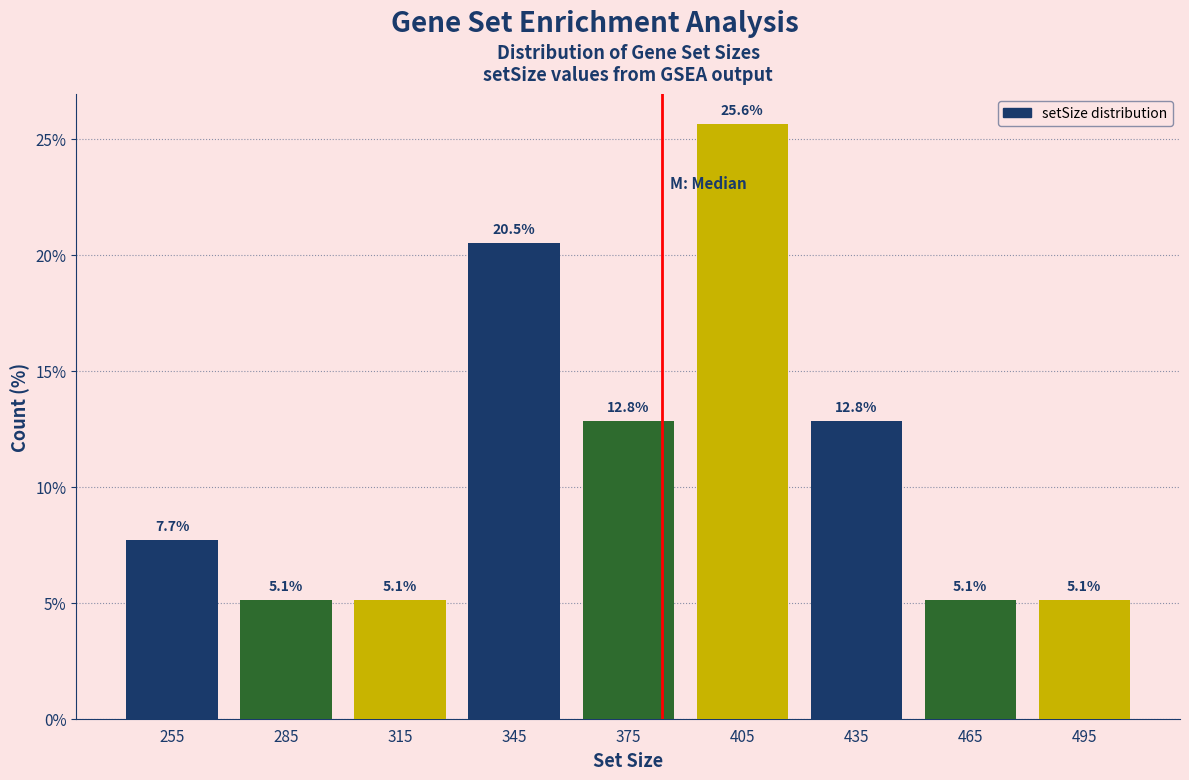

Reading left to right, list every bar in this chart as the range it spans on the x-axis followed by its height.

240 to 270: 7.7
270 to 300: 5.1
300 to 330: 5.1
330 to 360: 20.5
360 to 390: 12.8
390 to 420: 25.6
420 to 450: 12.8
450 to 480: 5.1
480 to 510: 5.1